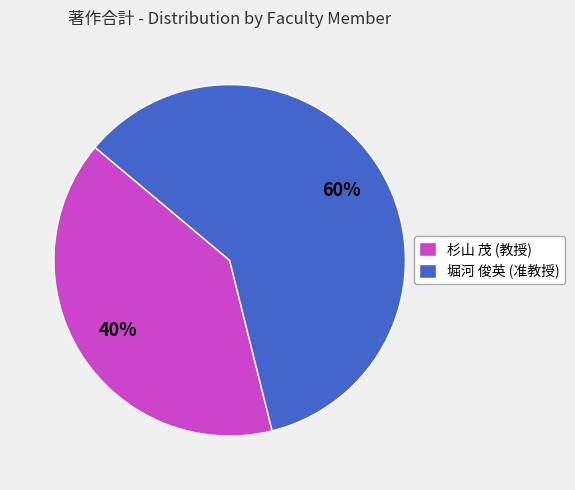

Do 杉山 茂 (教授) and 堀河 俊英 (准教授) together represent more than half of the pie?

Yes